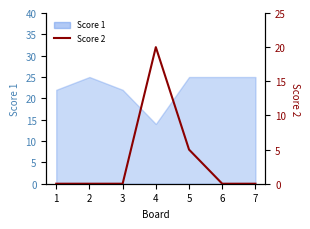

Reading right to left, extract all data points from this chart.

0	0	5	20	0	0	0